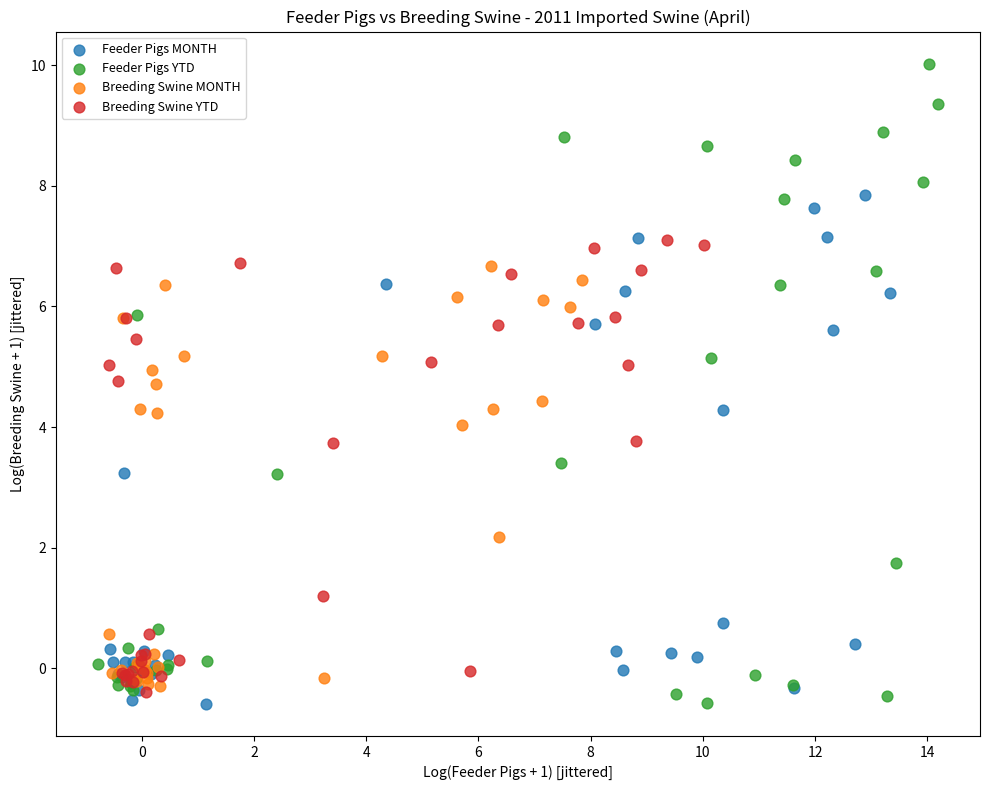

Which series reaches the maximum Y coordinate?

Feeder Pigs YTD